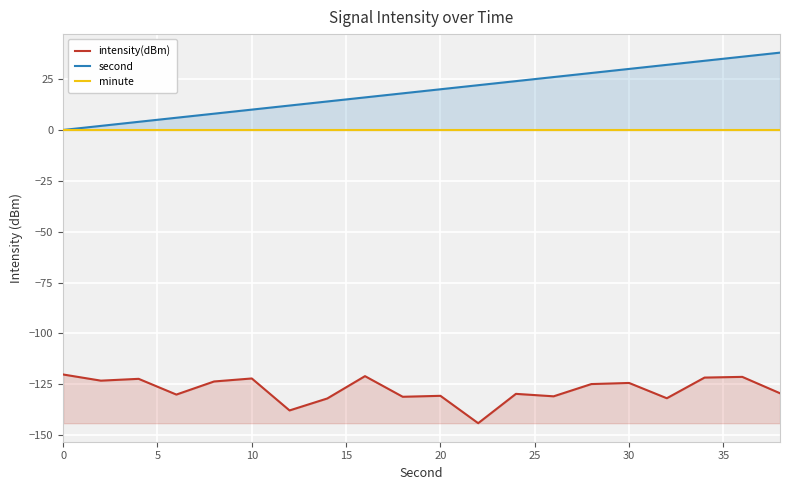

The value of intensity(dBm) at 20 is -209.2. True or false?

False